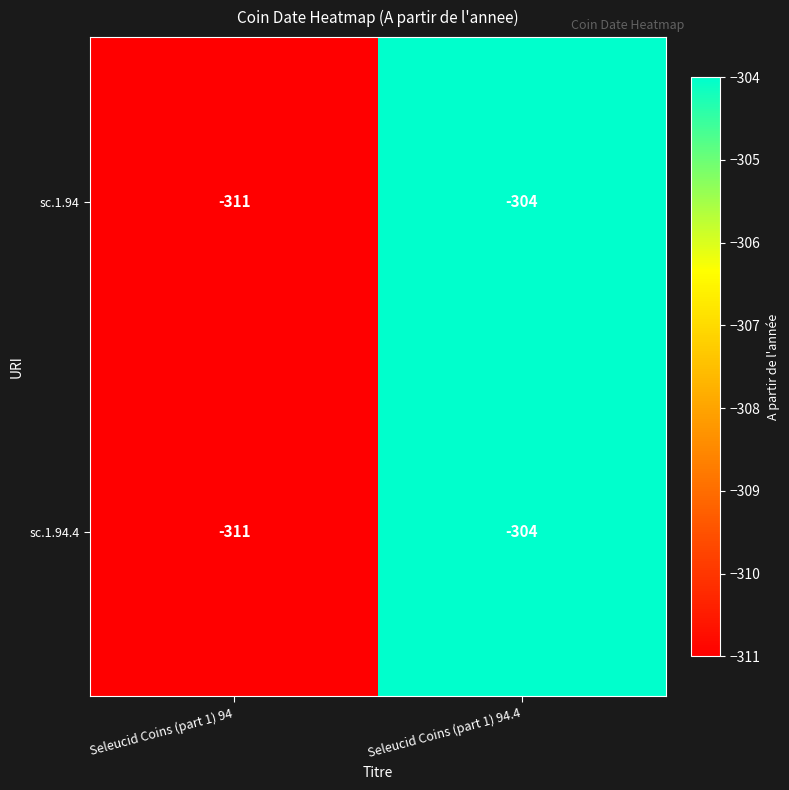

How many data points does each series have?

2